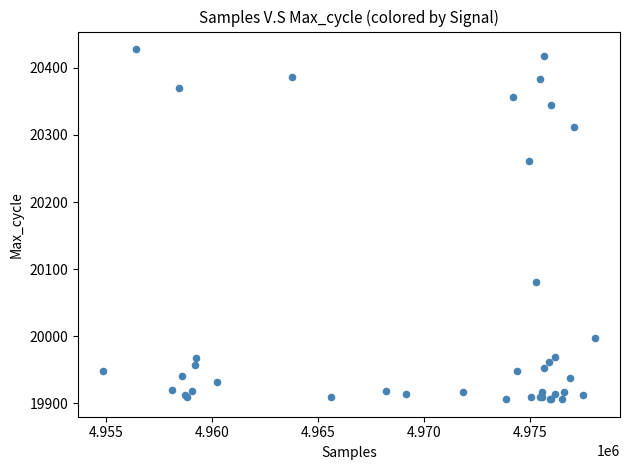

What Y value in the scatter plot is closest to 20167?

20080